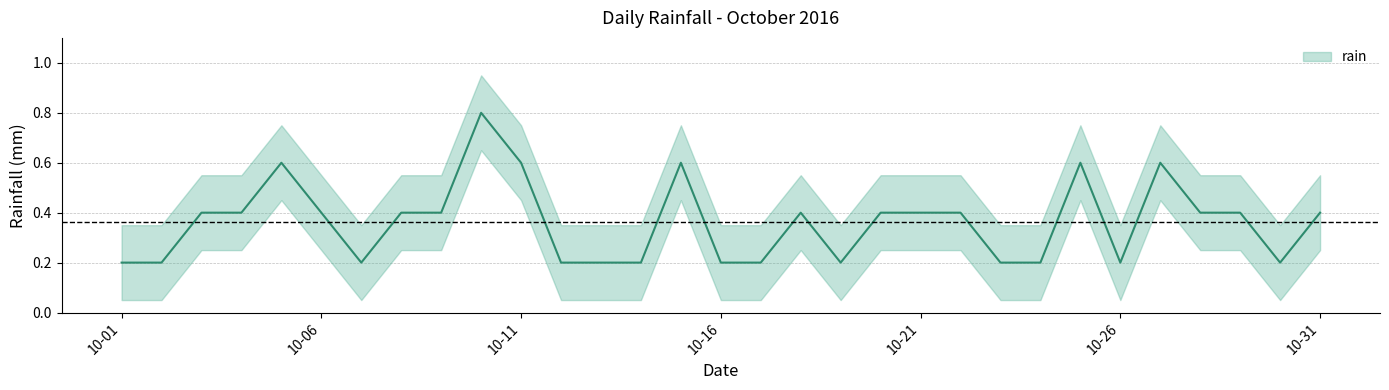

Reading right to left, extract all data points from this chart.

0.4	0.2	0.4	0.4	0.6	0.2	0.6	0.2	0.2	0.4	0.4	0.4	0.2	0.4	0.2	0.2	0.6	0.2	0.2	0.2	0.6	0.8	0.4	0.4	0.2	0.4	0.6	0.4	0.4	0.2	0.2